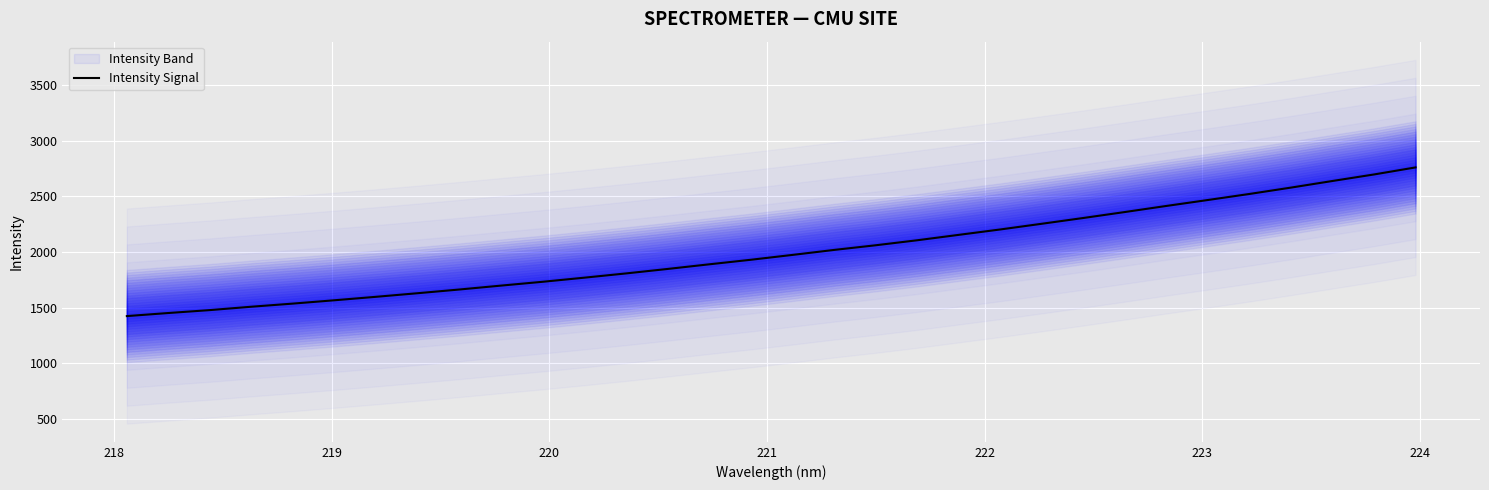

What is the maximum value shown in the chart?

2758.8